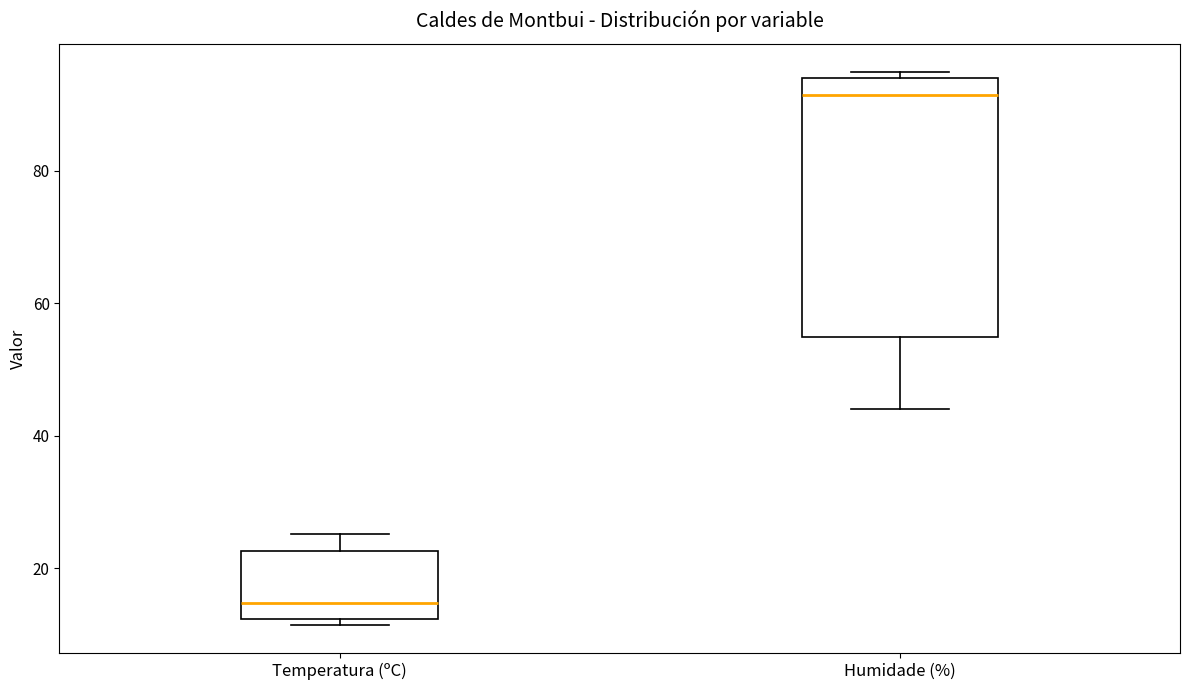

Reading left to right, read every box against the y-axis: the position of its median line, the range the box covers, and the ends of its whiskers. The values are not printed on the chart, so give them approximately, as read against the axis.

Temperatura (ºC): median 14, box 12 to 22, whiskers 12 (just below the box's lower edge) to 26
Humidade (%): median 92, box 56 to 94, whiskers 44 to 96